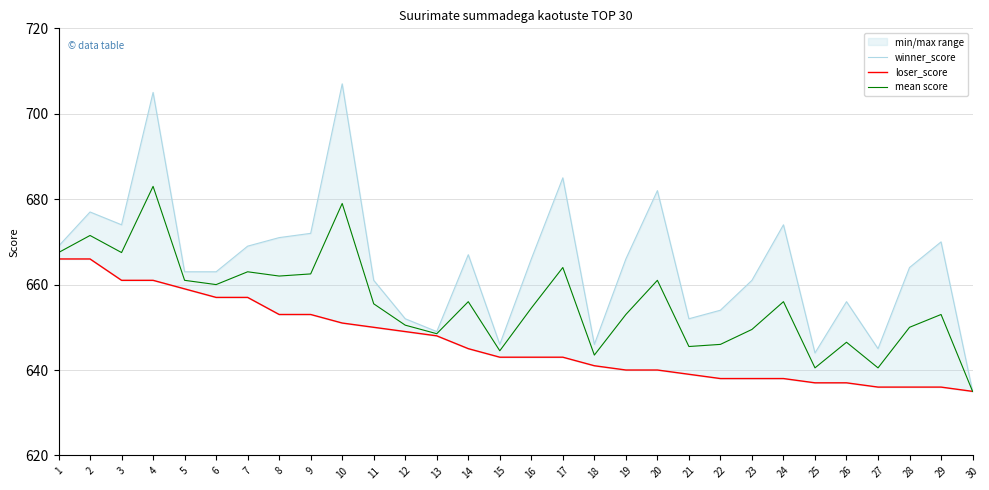

Between 14 and 28, which is larger?

14